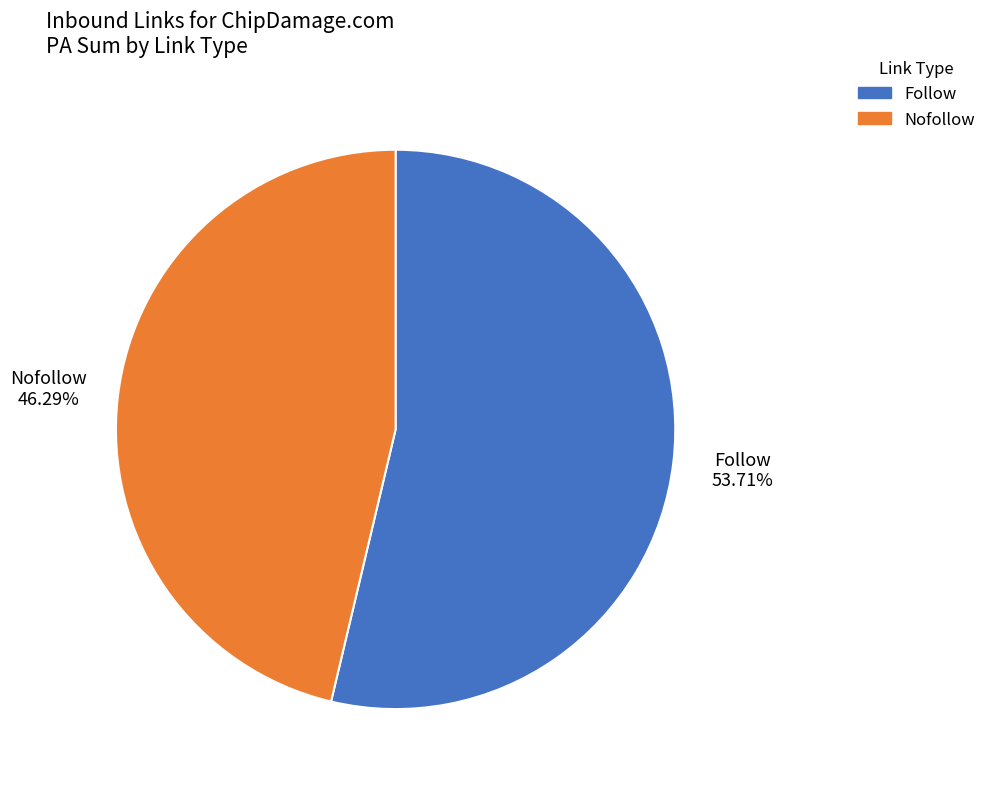

Does any single category account for the majority?

Yes